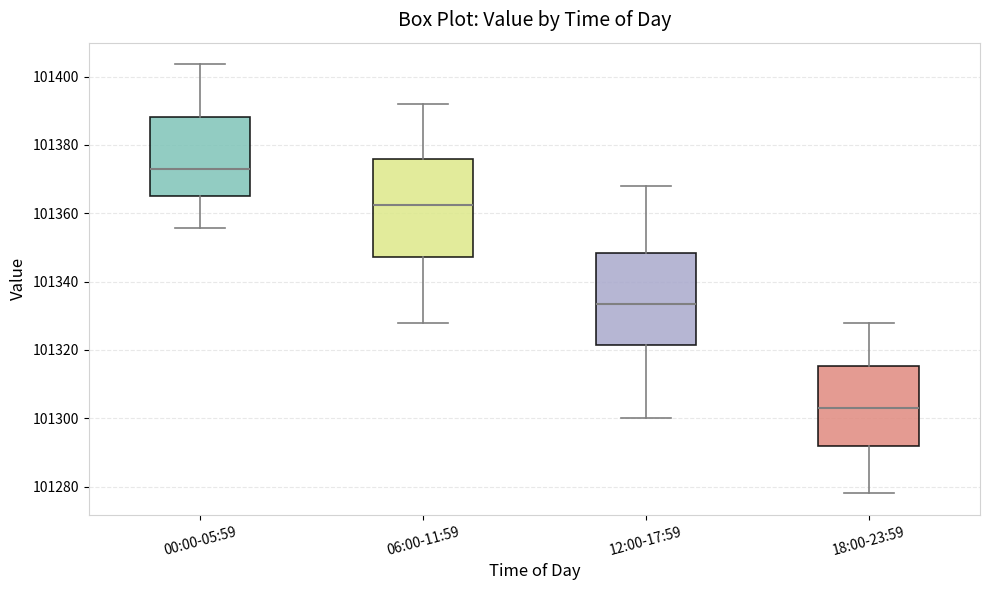

Which box's median line is the lowest?

18:00-23:59